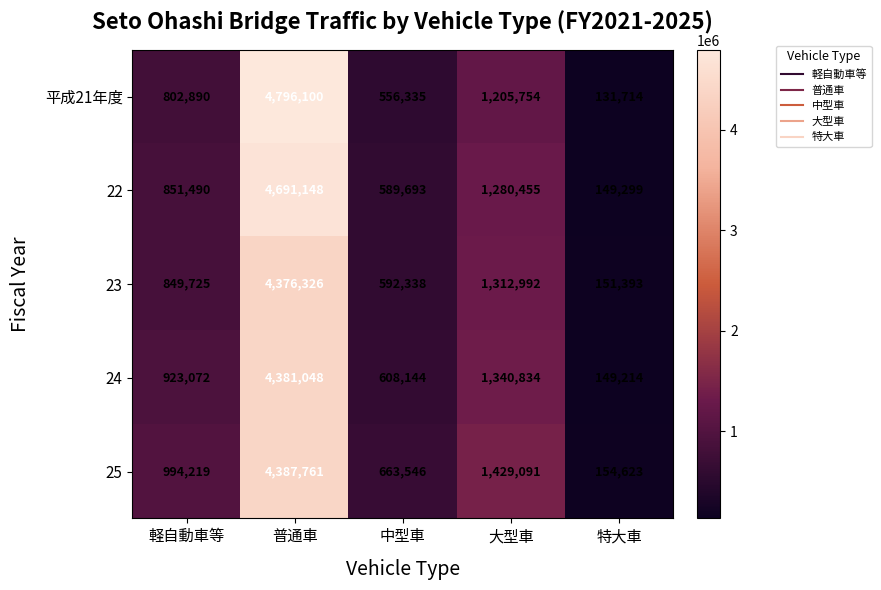

Which series has the widest spread of values?

平成21年度